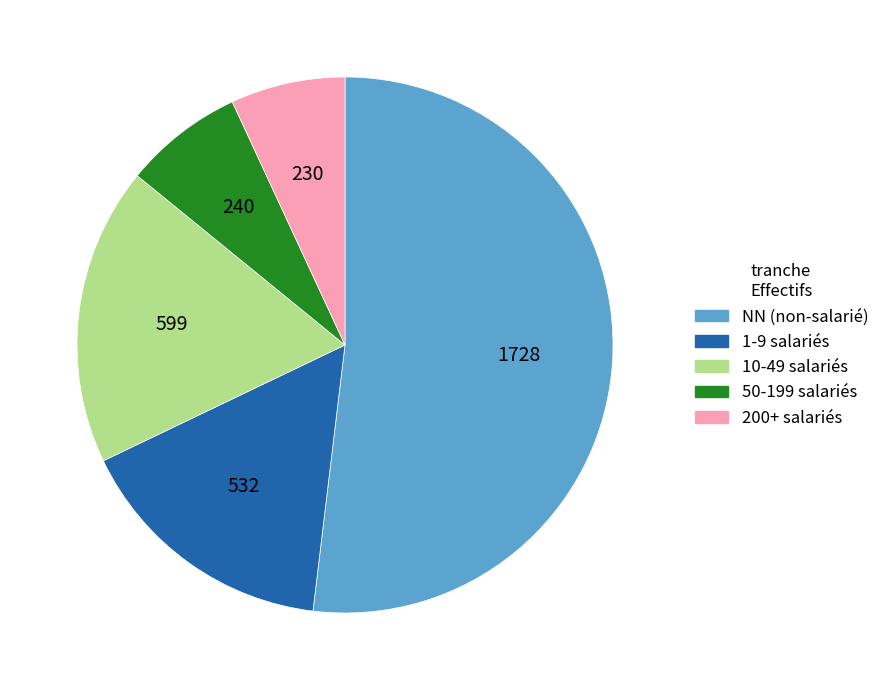

The 1-9 salariés slice represents 16% of the pie. True or false?

True